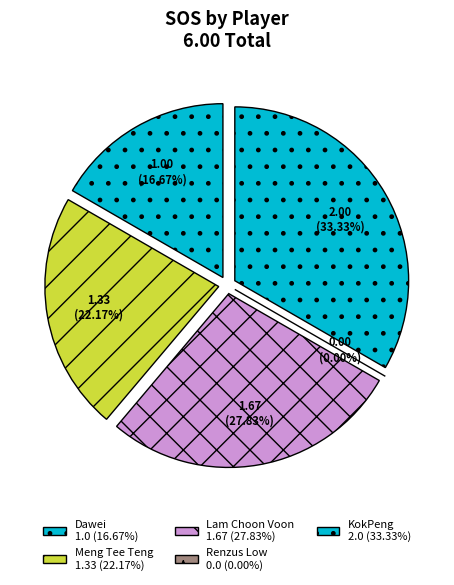

Which slice is the smallest?

Renzus Low